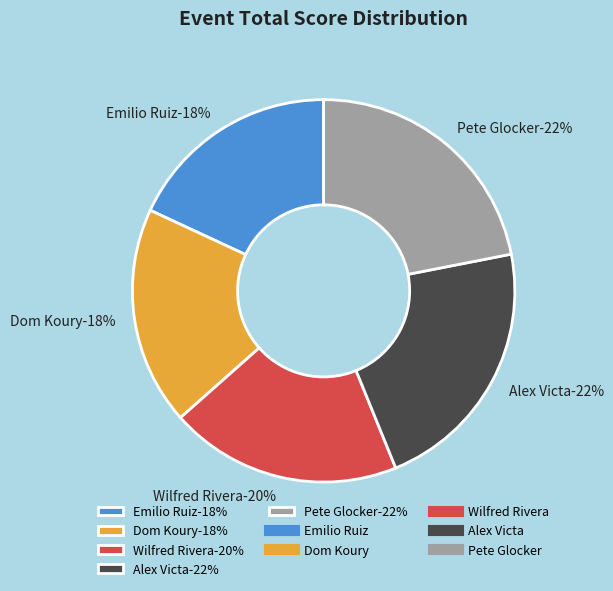

What is the largest slice in the pie chart?

Alex Victa